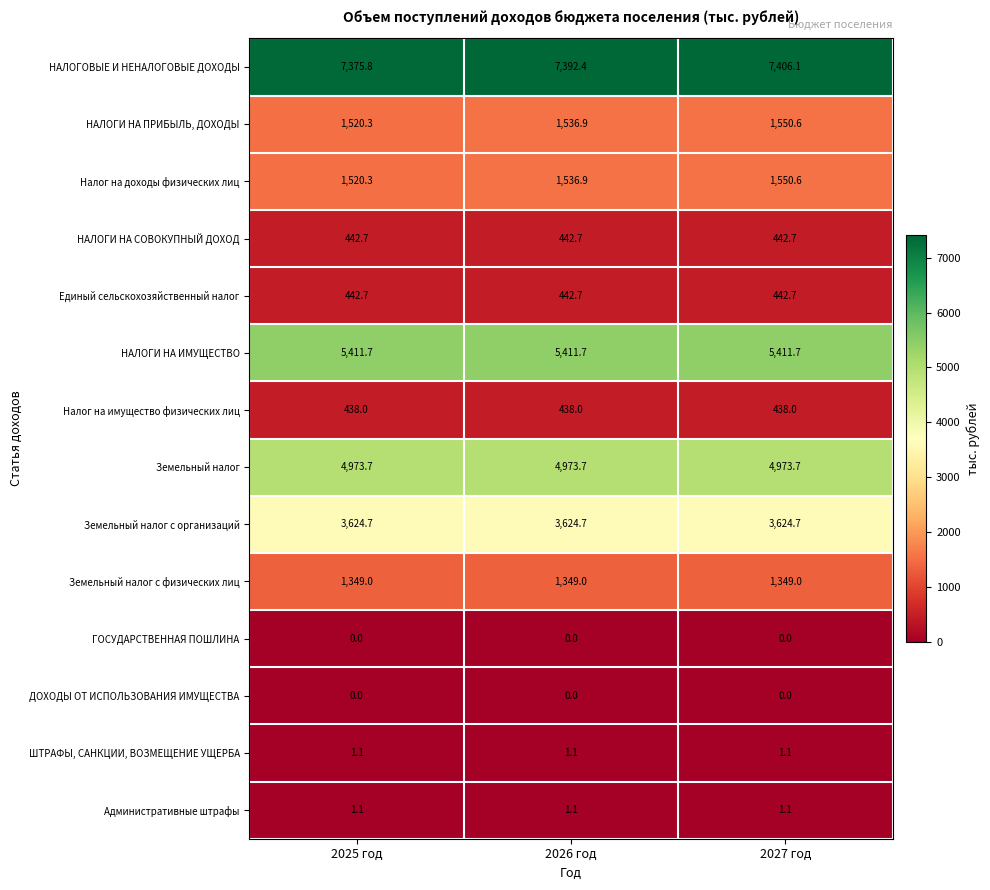

Which series has the largest total across all categories?

НАЛОГОВЫЕ И НЕНАЛОГОВЫЕ ДОХОДЫ